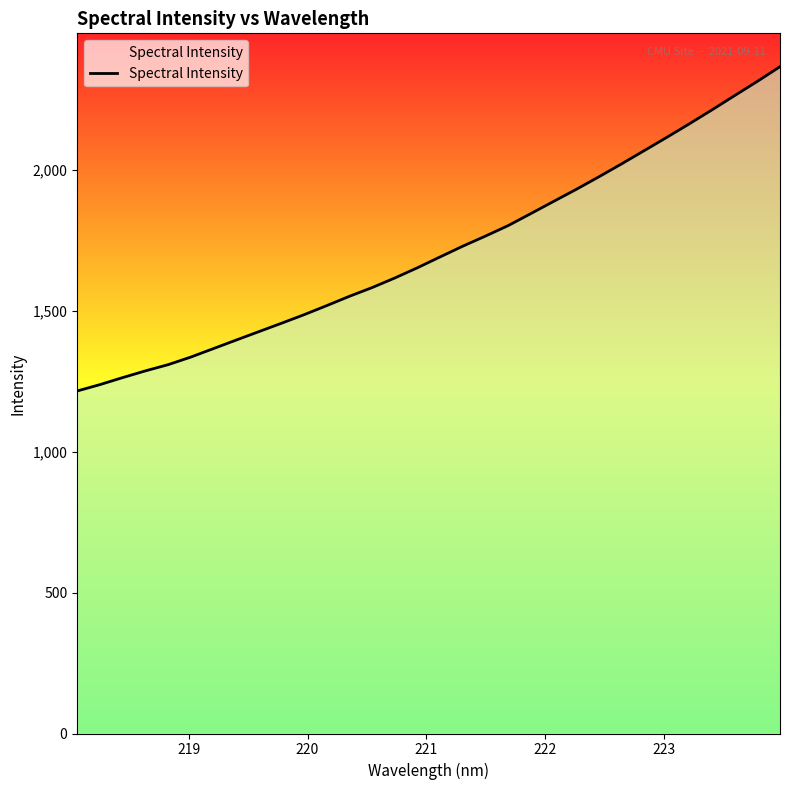

What is the difference between the maximum and minimum values?

1151.0